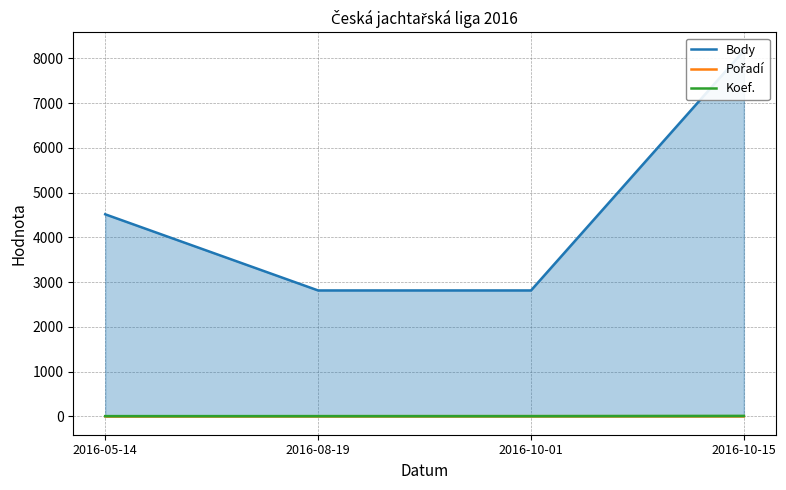

What is the spread (max minus min) of values at 2016-08-19?

2809